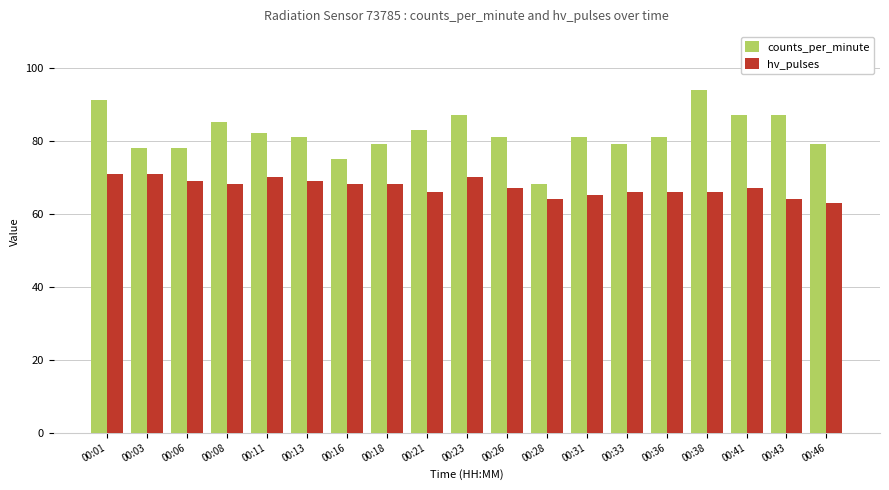

What is the difference between the hv_pulses values at 00:21 and 00:43?

2